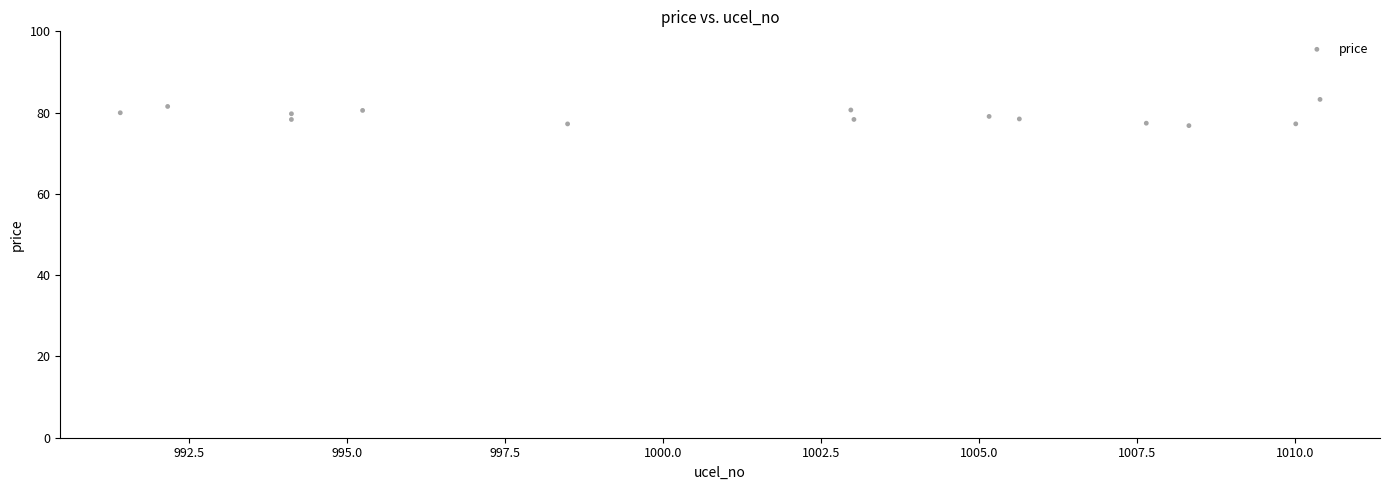

What is the range of X values (max minus min)?

19.0